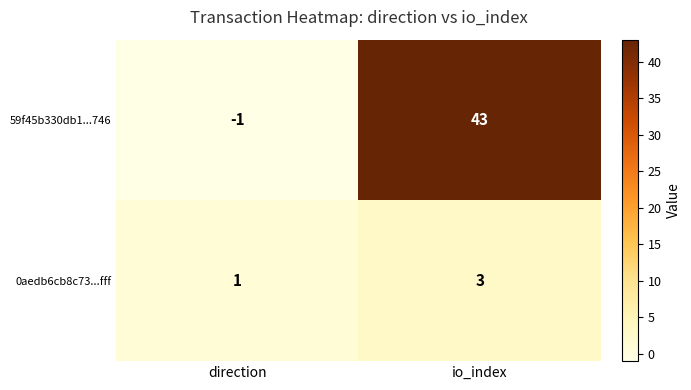

How many categories are shown in the chart?

2